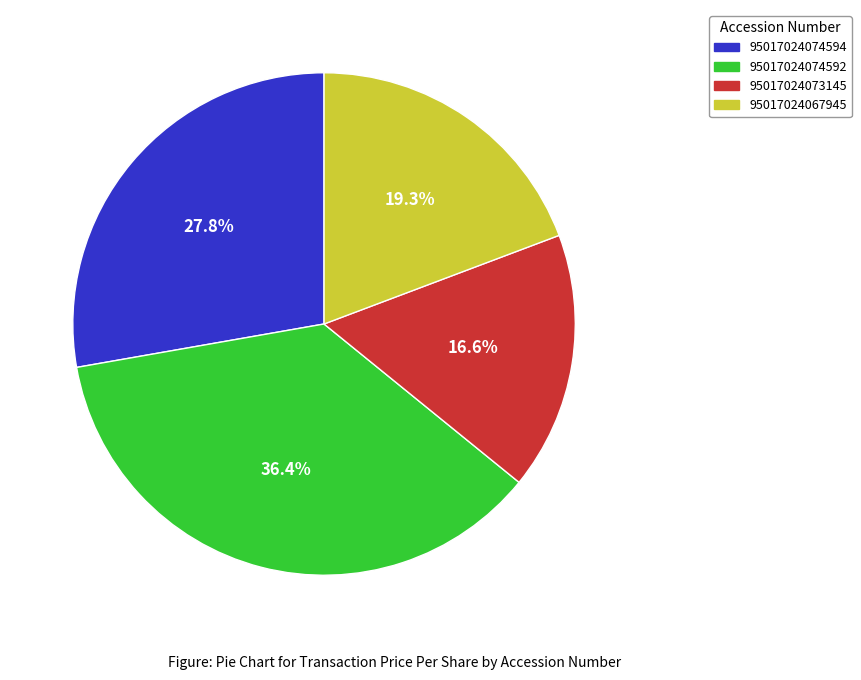

What is the largest slice in the pie chart?

95017024074592